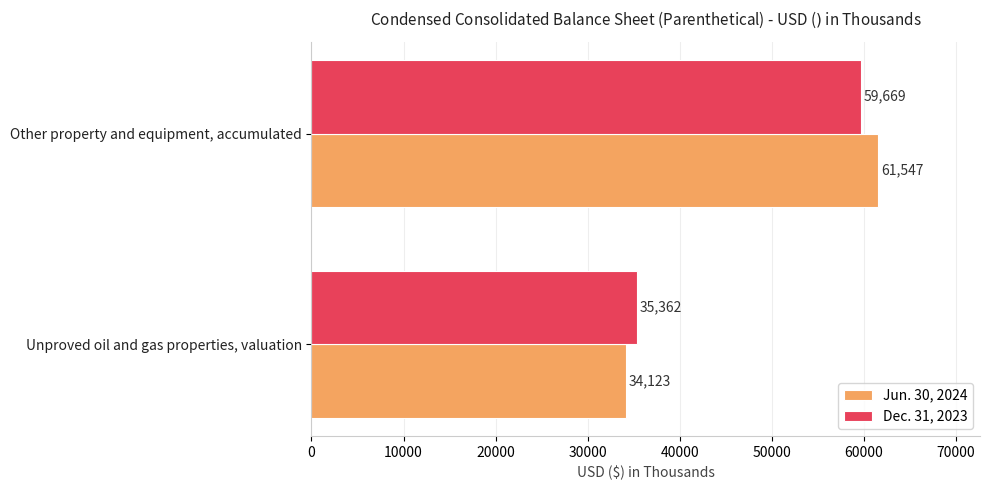

Which series changed the most between Unproved oil and gas properties, valuation and Other property and equipment, accumulated?

Jun. 30, 2024